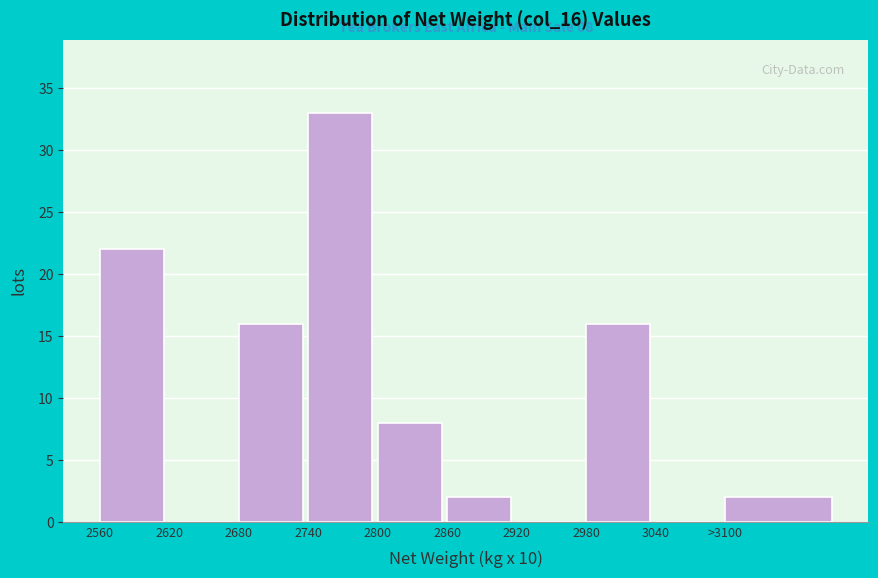

Reading left to right, list all the values displayed in this chart.

2560=22	2620=0	2680=16	2740=33	2800=8	2860=2	2920=0	2980=16	3040=0	>3100=2